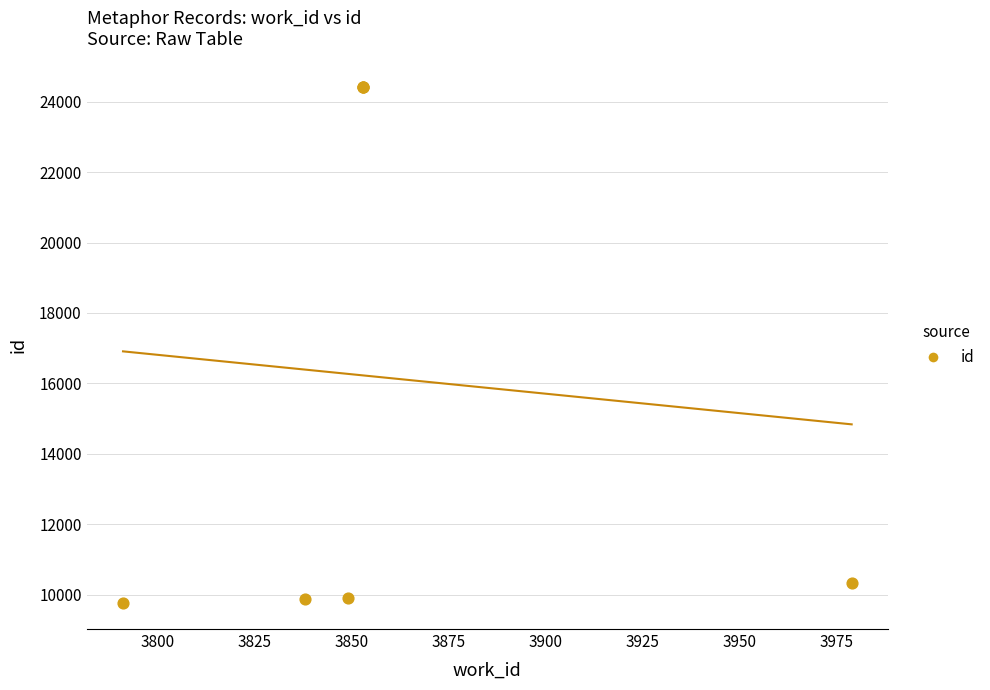

What Y value in the scatter plot is closest to 17083?

10338